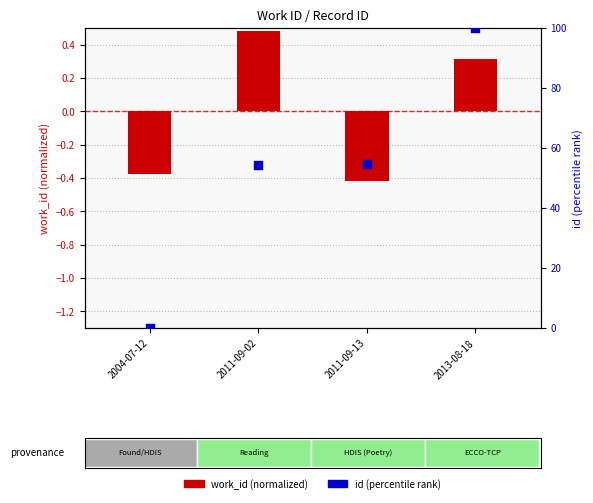

What is the total value across all series at 2013-08-18?

100.3